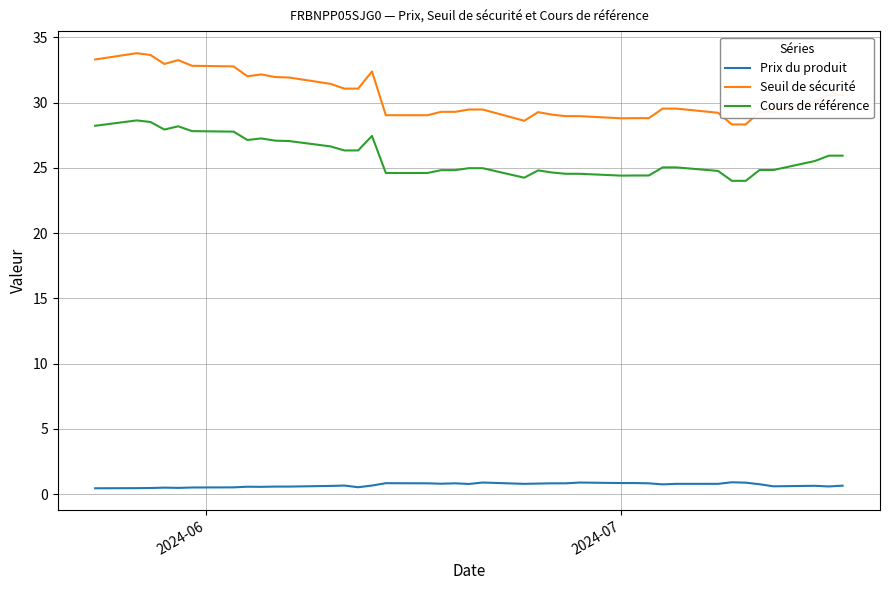

True or false: Seuil de sécurité and Prix du produit intersect in this chart.

False